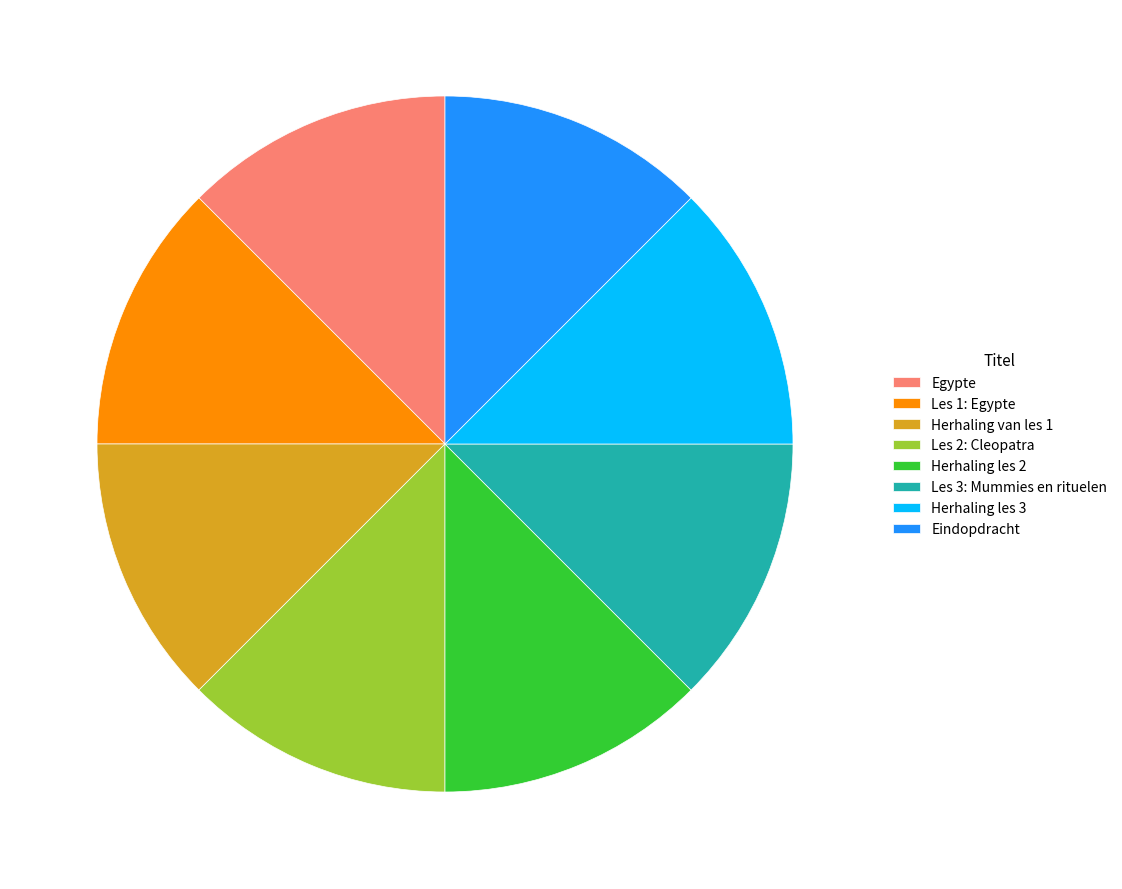

Approximately how many times larger is the value at Egypte compared to Les 2: Cleopatra?

1.0